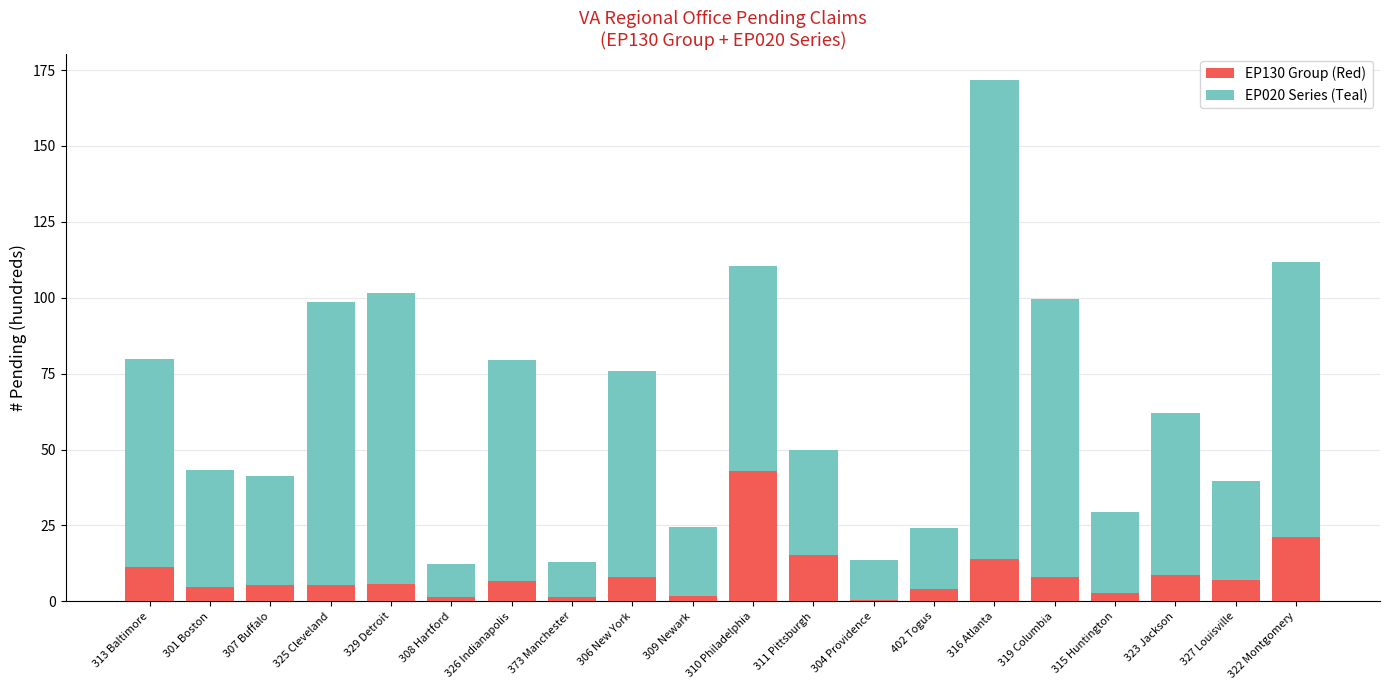

The EP130 Group (Red) series shows 3.7 at 313 Baltimore. True or false?

False